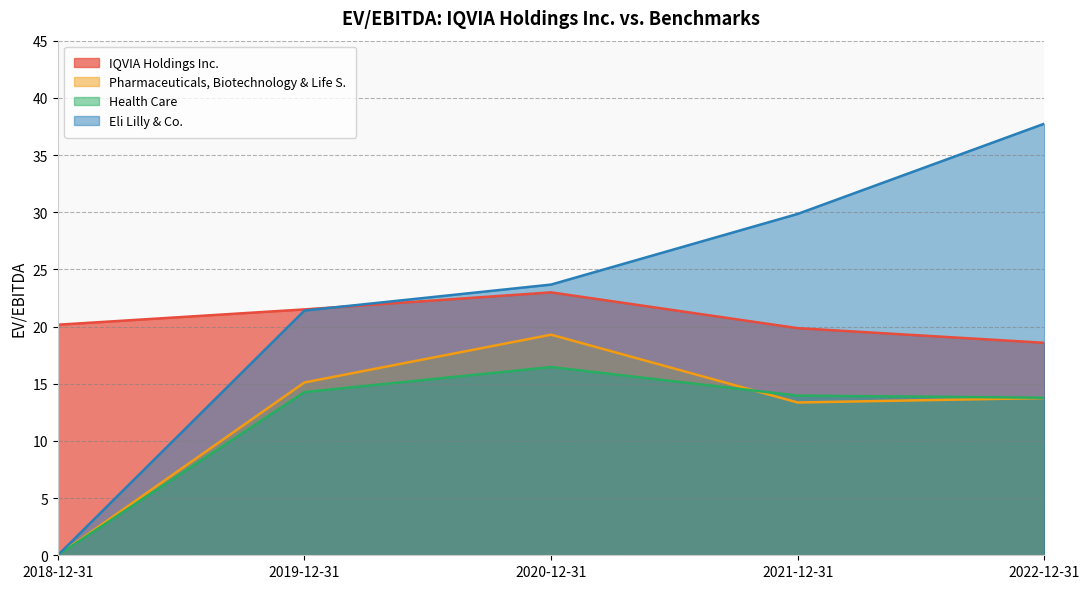

The value of IQVIA Holdings Inc. at 2019-12-31 is 21.5. True or false?

True